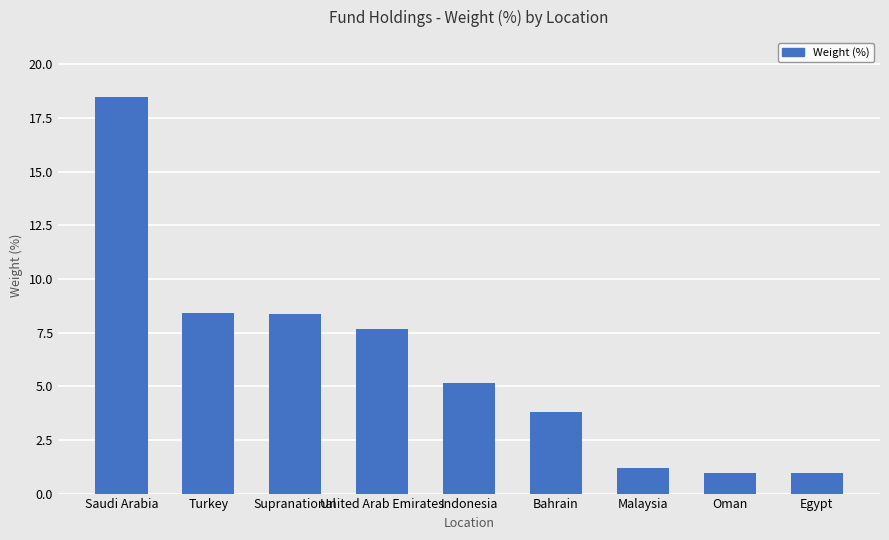

What is the change in value from Supranational to United Arab Emirates?

-0.7